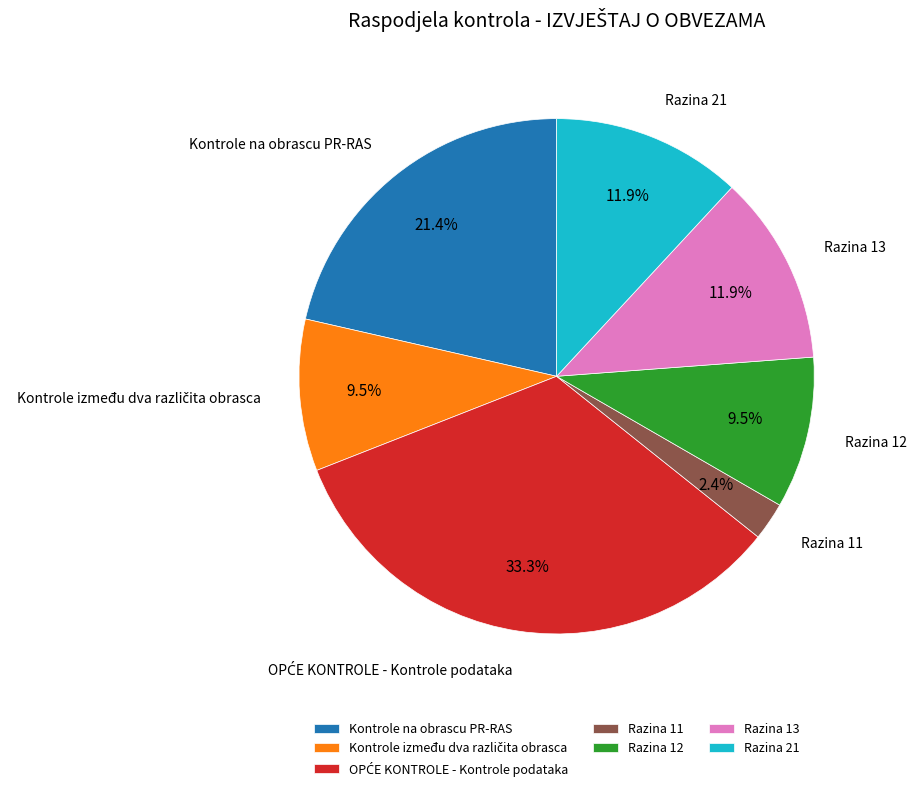

What is the smallest slice in the pie chart?

Razina 11